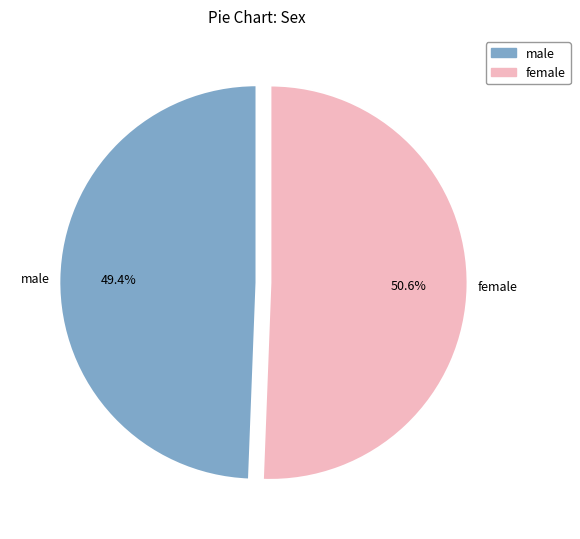

Count the number of slices in the pie.

2